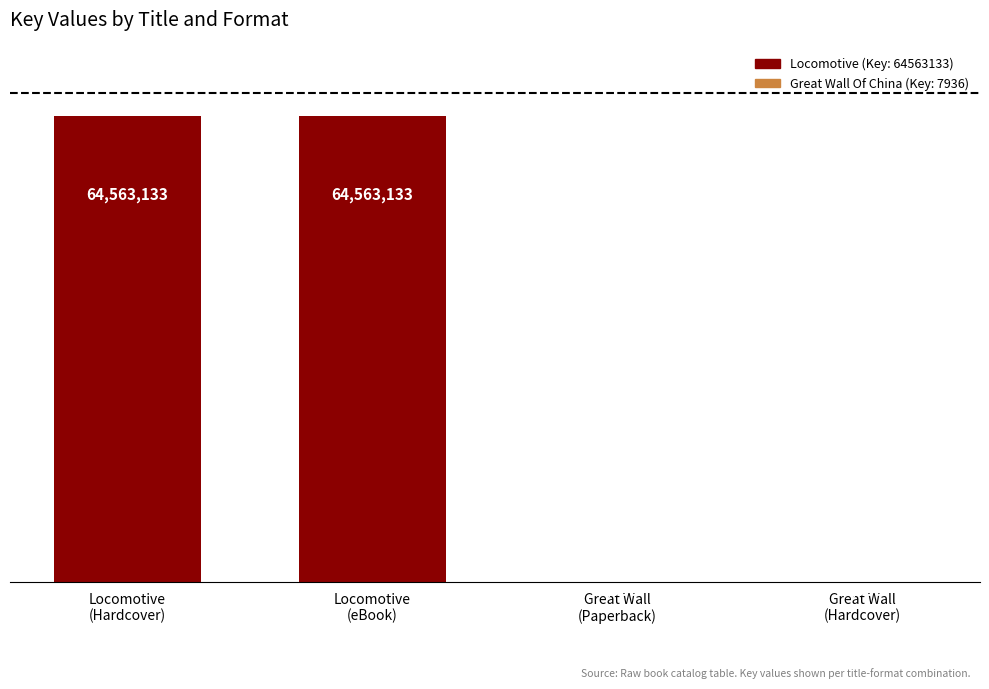

How many values are between 7936 and 64563133?

4